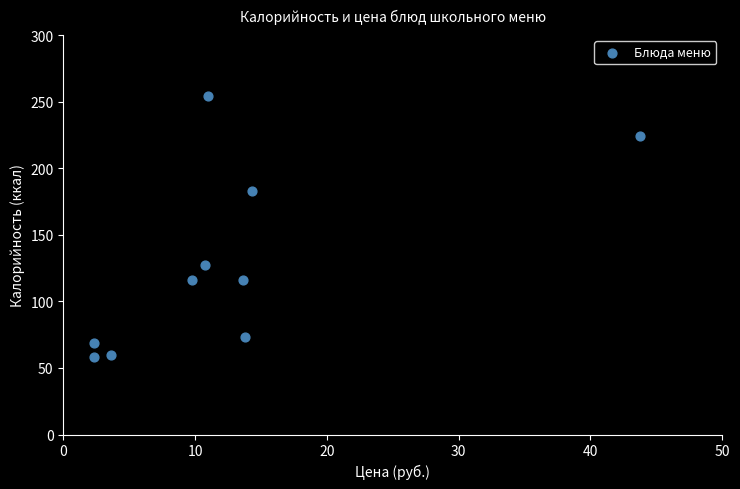

What is the average Y value?

128.1